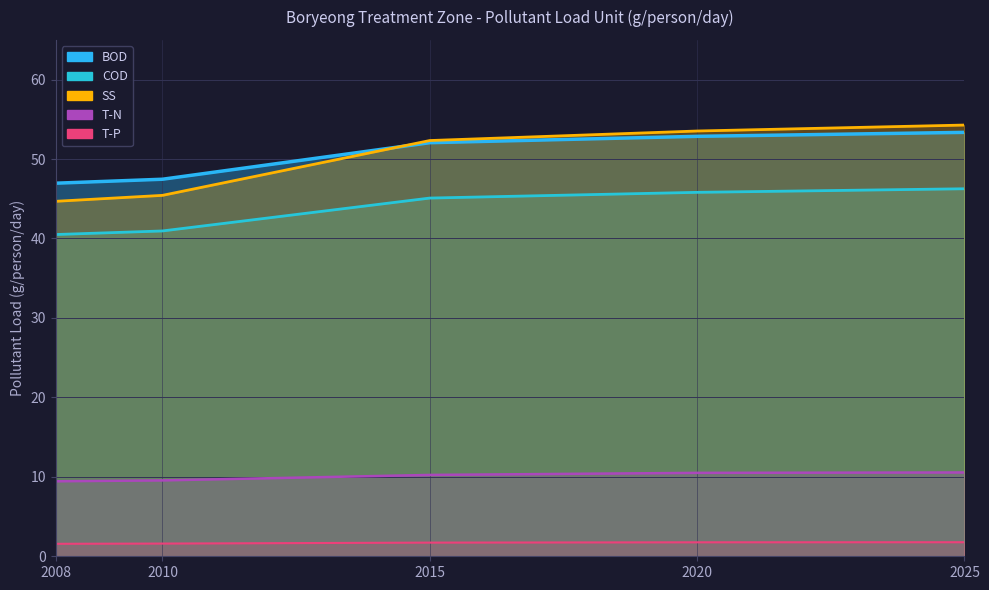

Which has a higher value, 2010 or 2020?

2020